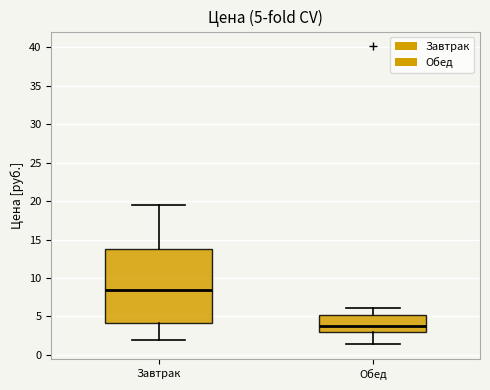

Comparing the boxes themselves (not the whiskers), which one is the tallest?

Завтрак